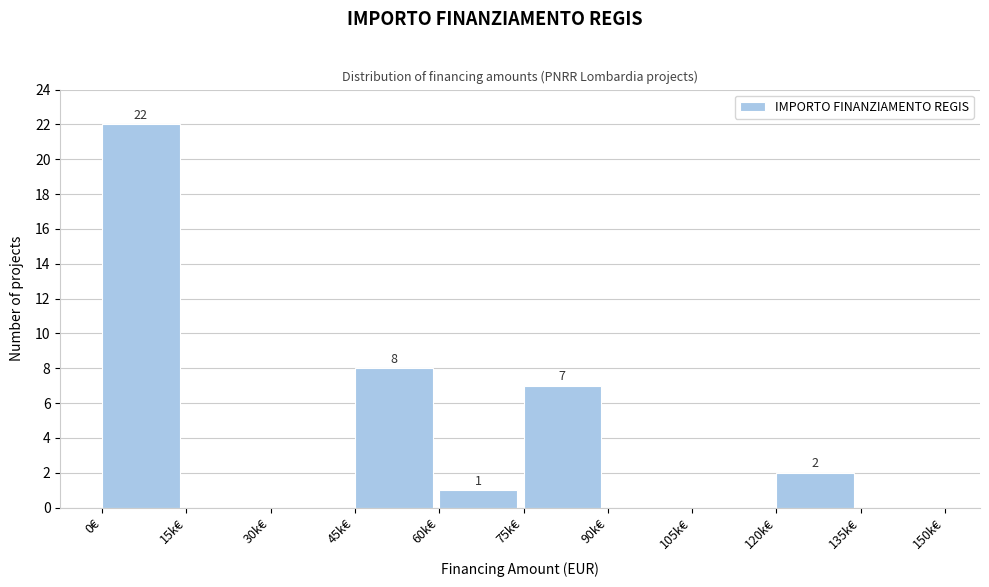

Reading right to left, extract all data points from this chart.

135k€=0	120k€=2	105k€=0	90k€=0	75k€=7	60k€=1	45k€=8	30k€=0	15k€=0	0€=22